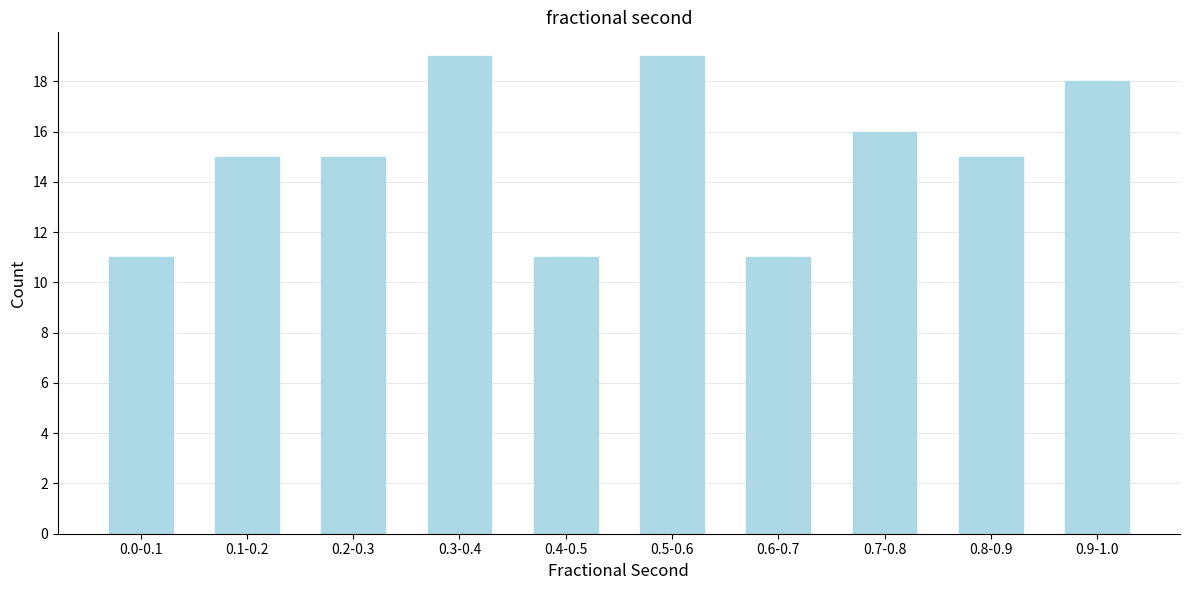

Reading left to right, what are all the values shown in this chart?

0.0-0.1=11	0.1-0.2=15	0.2-0.3=15	0.3-0.4=19	0.4-0.5=11	0.5-0.6=19	0.6-0.7=11	0.7-0.8=16	0.8-0.9=15	0.9-1.0=18